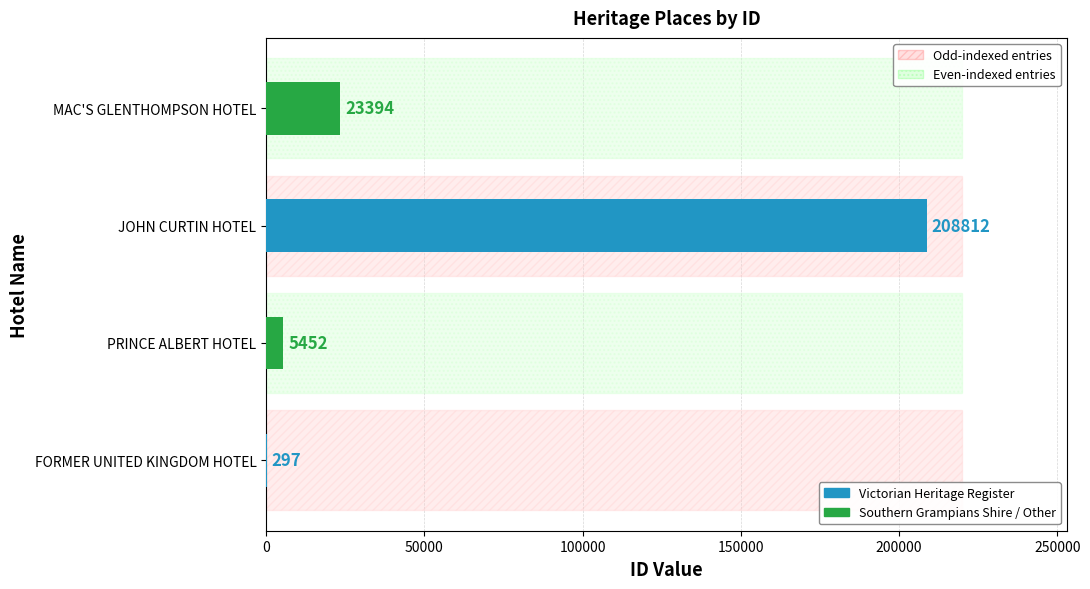

Read the value at JOHN CURTIN HOTEL, to the nearest 10.

208810